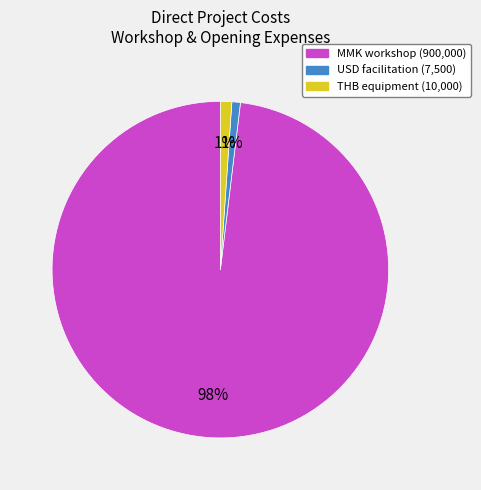

To the nearest percent, what is the difference between the largest and smallest slice percentages?

97%